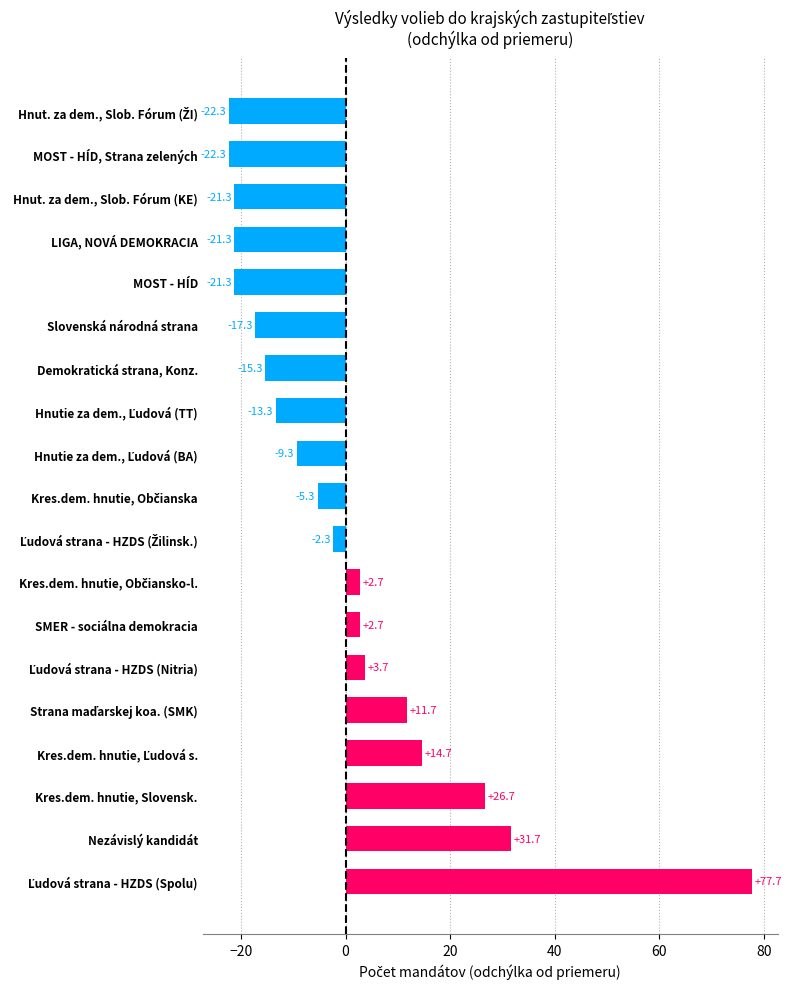

How many bars are there in total?

19